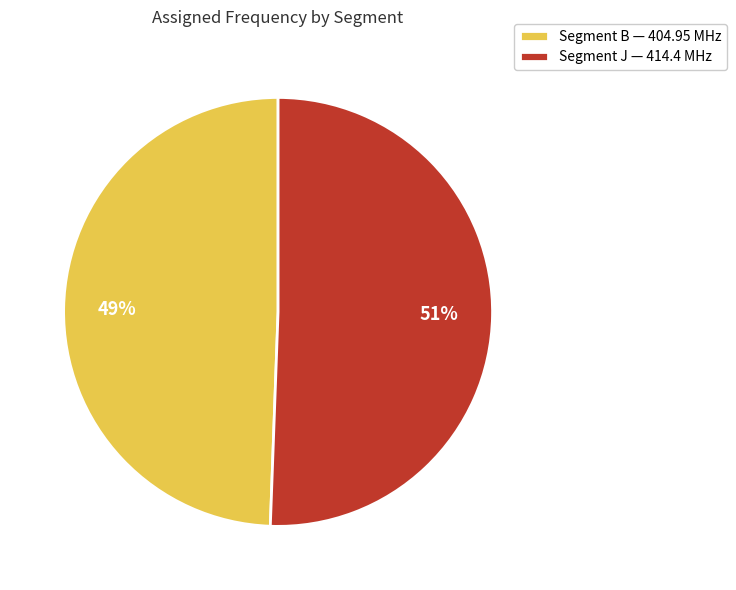

What is the ratio of the value at Segment J — 414.4 MHz to the value at Segment B — 404.95 MHz?

1.0